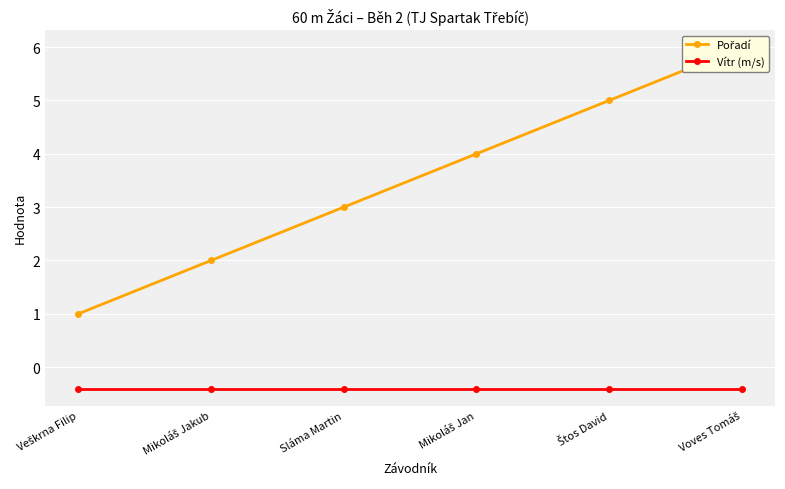

What are all the series names shown in the legend?

Pořadí, Vítr (m/s)